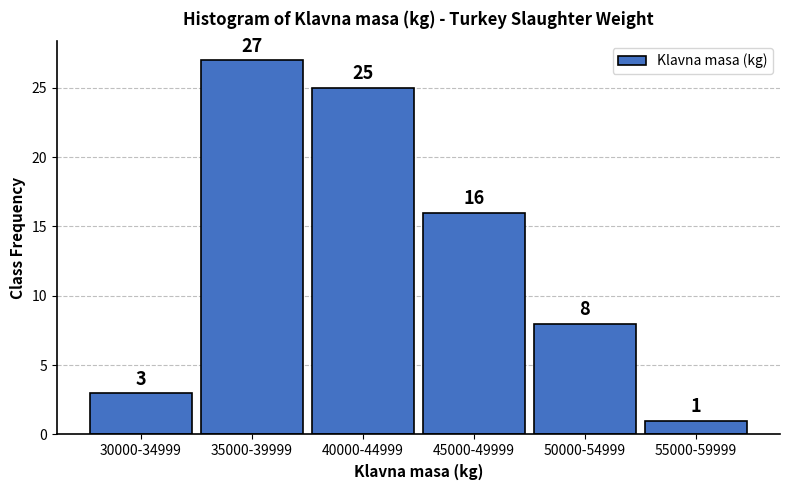

Reading left to right, extract all data points from this chart.

30000-34999=3	35000-39999=27	40000-44999=25	45000-49999=16	50000-54999=8	55000-59999=1